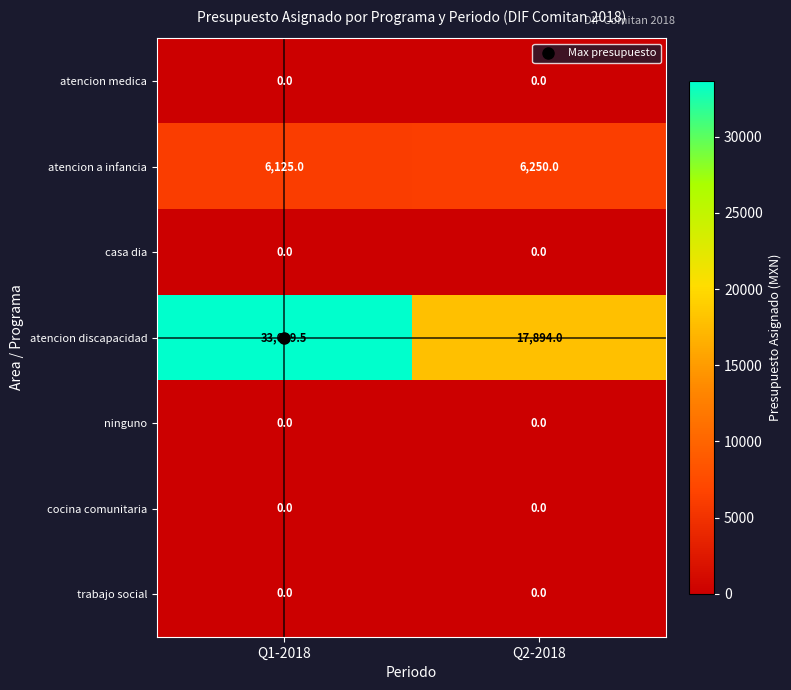

True or false: trabajo social has a value of 0.0 at Q2-2018.

True